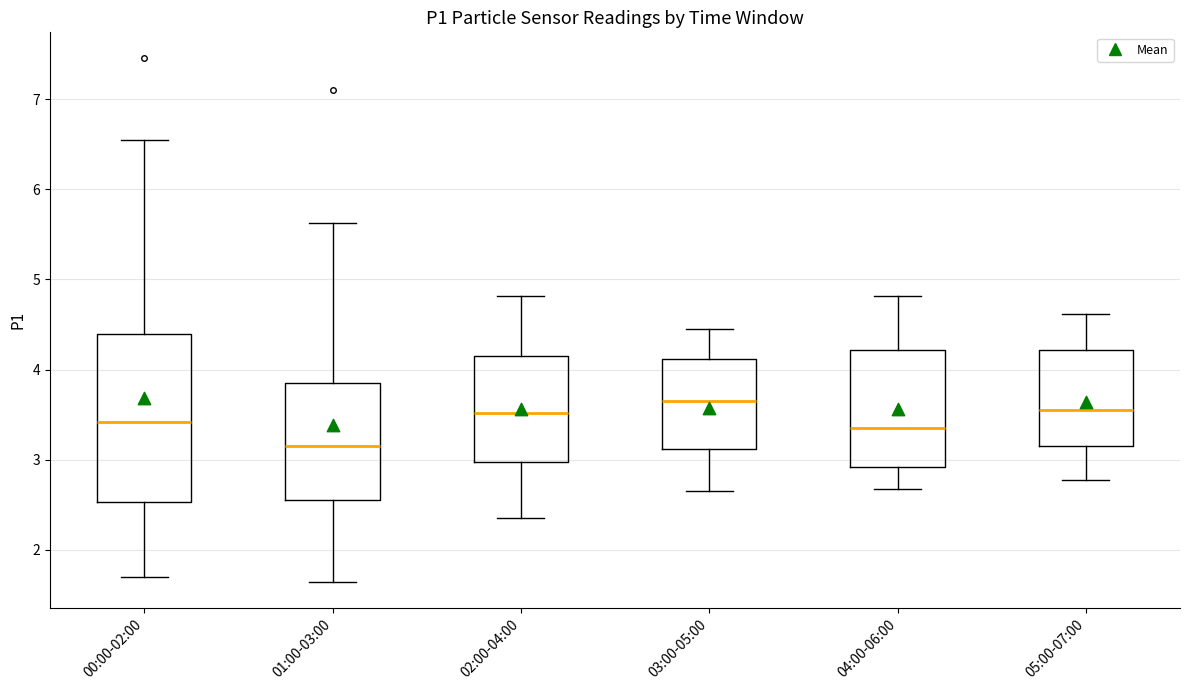

Where does the upper whisker of the box for 05:00-07:00 end on the y-axis? The values are not printed on the chart, so give them approximately, as read against the axis.

4.6